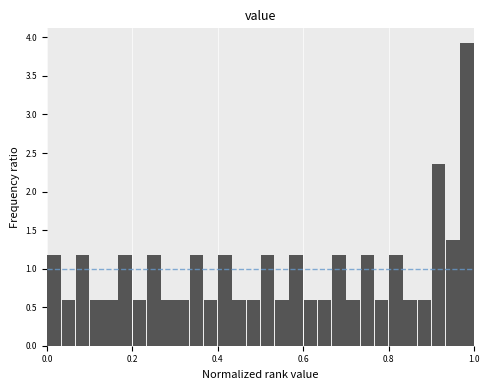

Around what value on the x-axis is the tallest bar? Give the approximate position of its centre, as read against the axis.

0.98